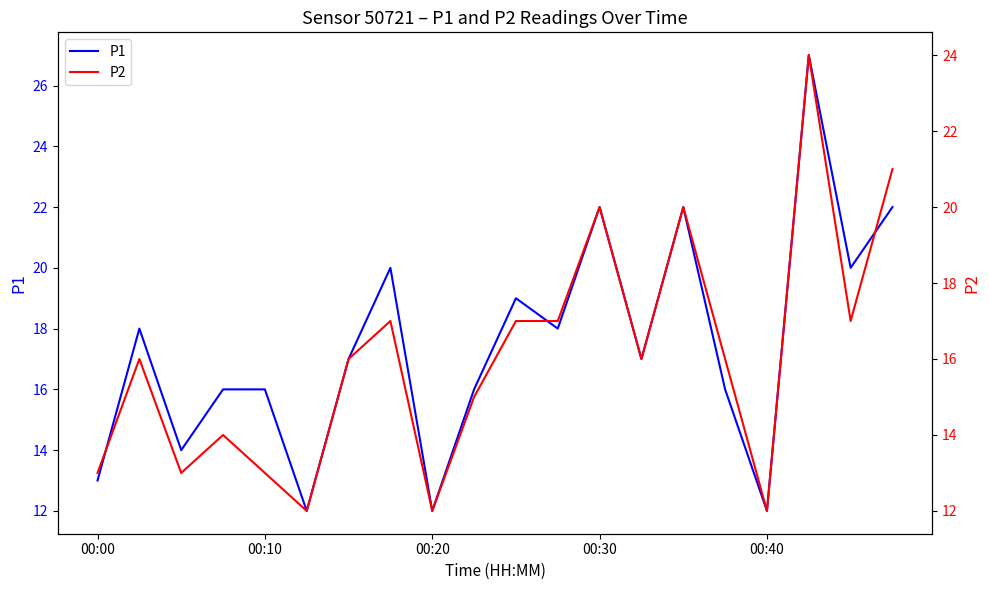

The value of P1 at 00:30 is 12. True or false?

False